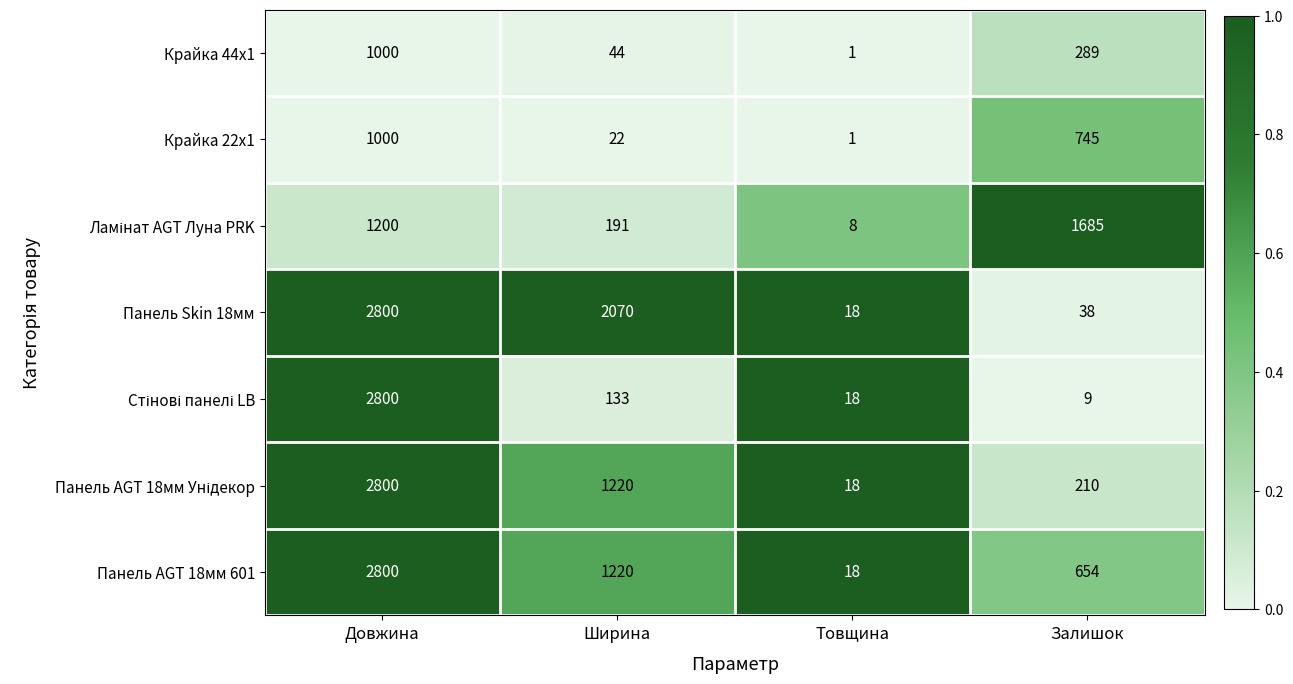

At which category does the chart reach its peak across all series?

Довжина